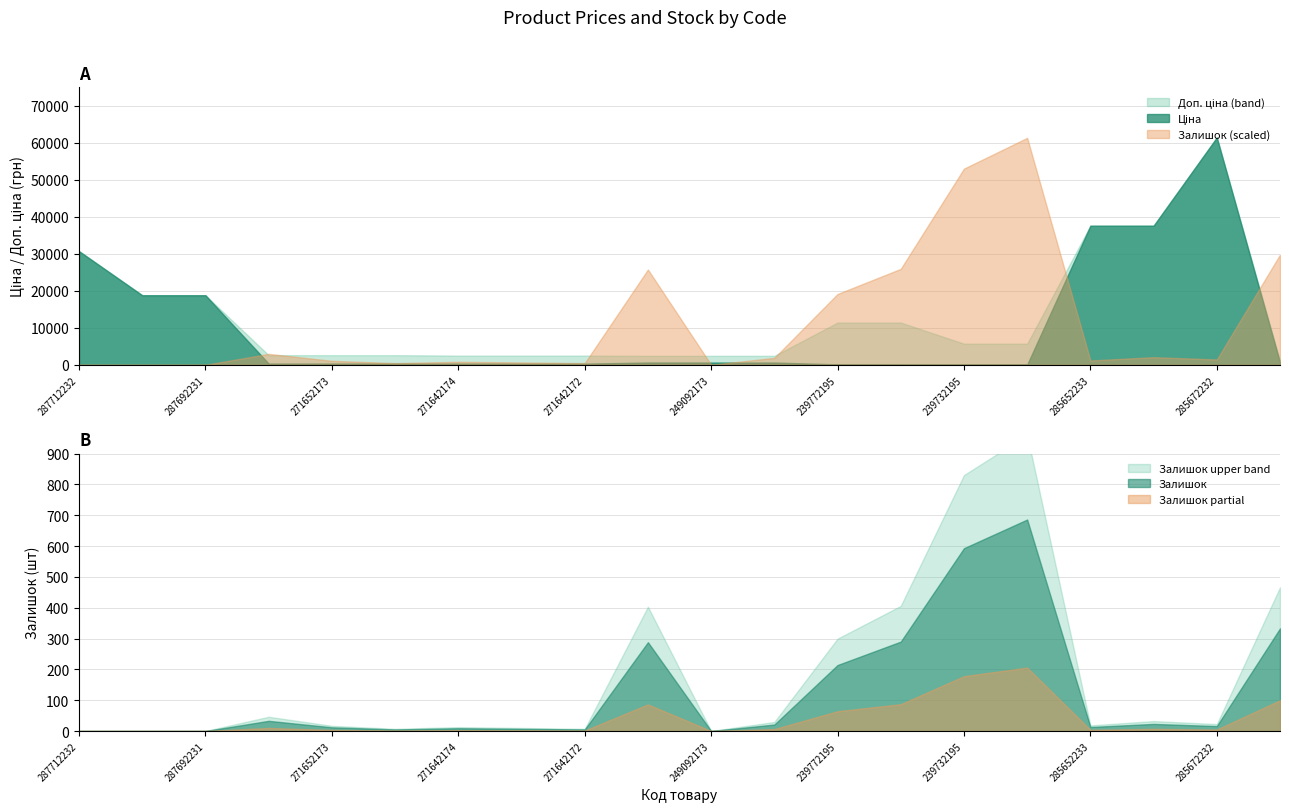

True or false: Доп. ціна and Ціна cross at least once.

False